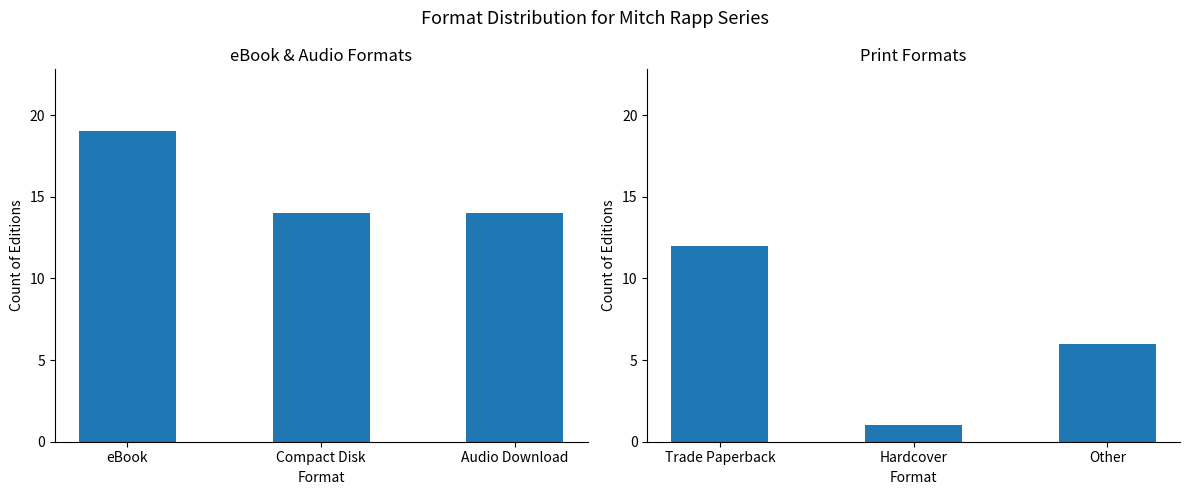

What are all the series names shown in the legend?

eBook / Compact Disk / Audio Download, Trade Paperback / Hardcover / Other